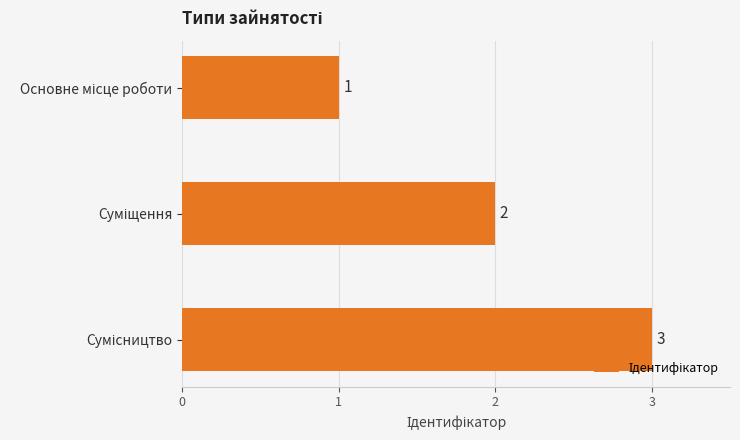

What is the sum of all values?

6